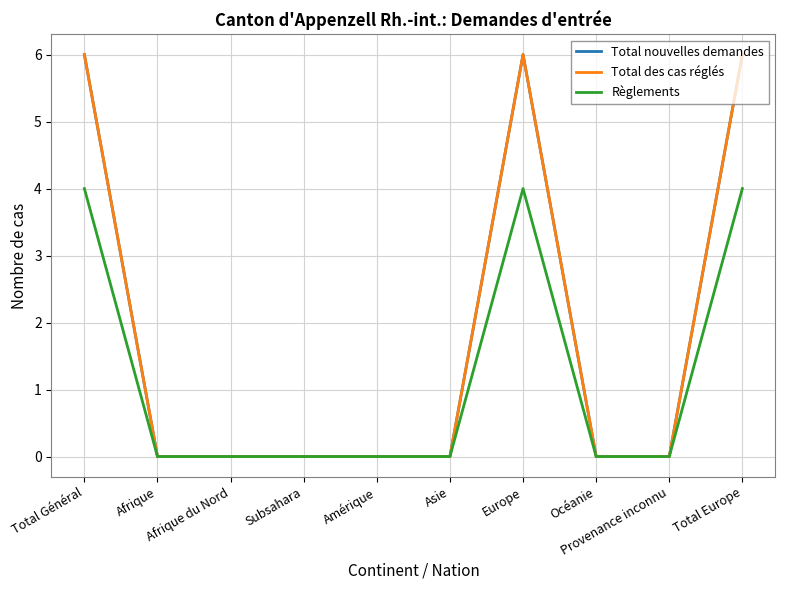

Reading right to left, what are all the values shown in this chart?

Total nouvelles demandes: Total Europe=6	Provenance inconnu=0	Océanie=0	Europe=6	Asie=0	Amérique=0	Subsahara=0	Afrique du Nord=0	Afrique=0	Total Général=6
Total des cas réglés: Total Europe=6	Provenance inconnu=0	Océanie=0	Europe=6	Asie=0	Amérique=0	Subsahara=0	Afrique du Nord=0	Afrique=0	Total Général=6
Règlements: Total Europe=4	Provenance inconnu=0	Océanie=0	Europe=4	Asie=0	Amérique=0	Subsahara=0	Afrique du Nord=0	Afrique=0	Total Général=4